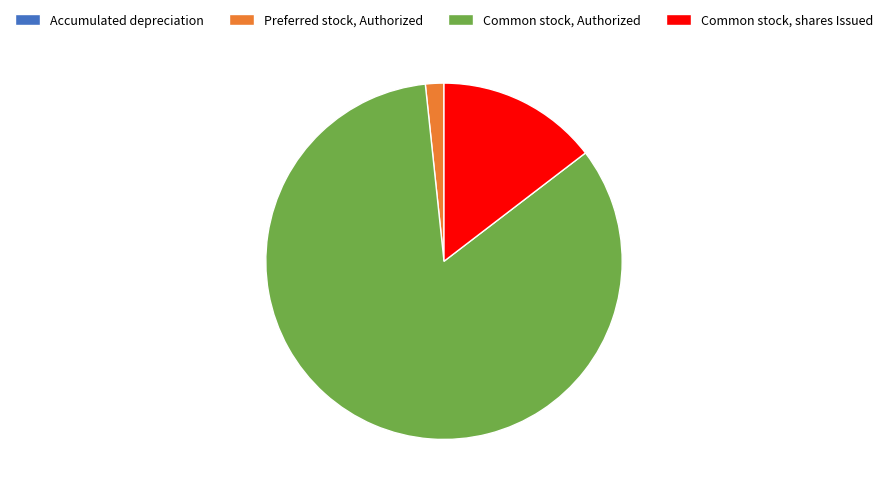

What is the ratio of the value at Common stock, shares Issued to the value at Preferred stock, Authorized?

8.7